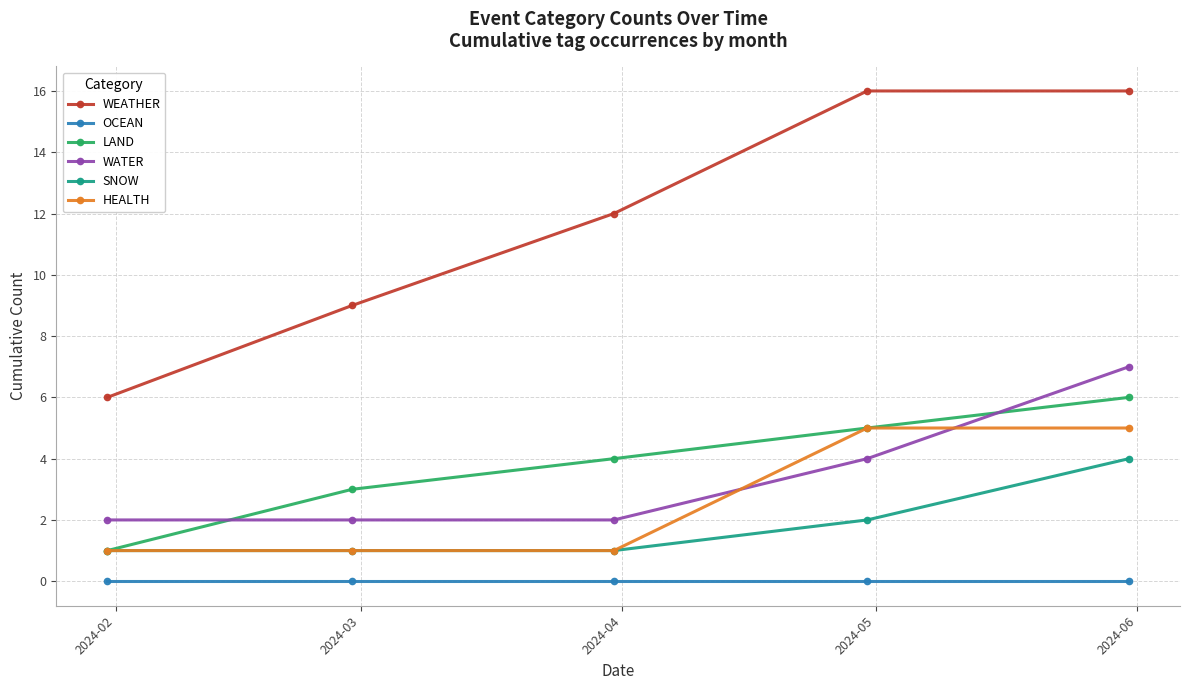

What is the minimum value for SNOW?

1